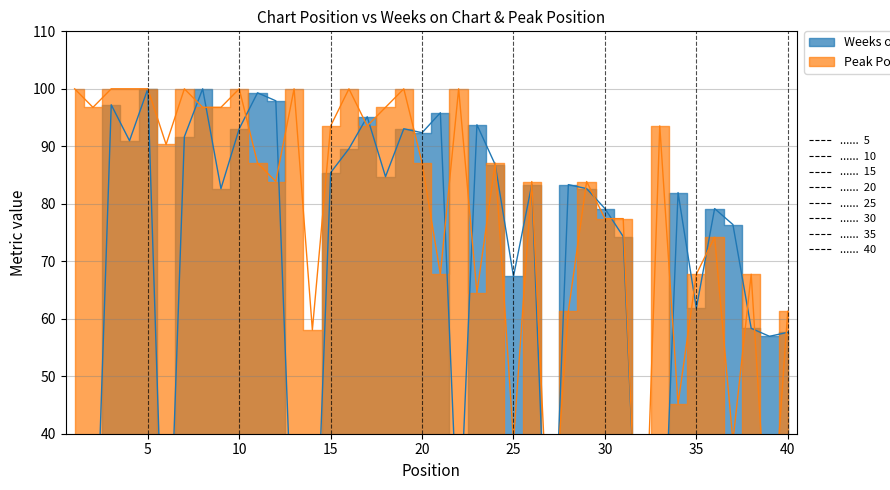

How many lines are shown in the chart?

2